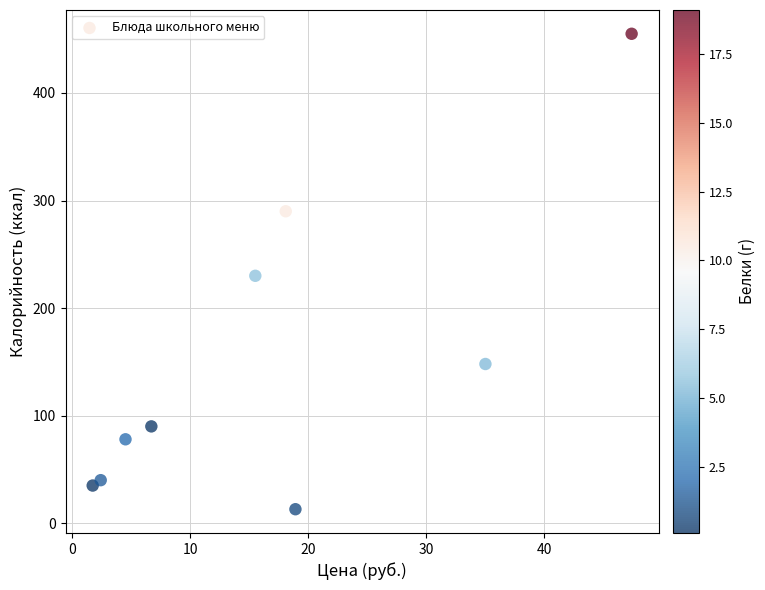

What is the average Y value?

153